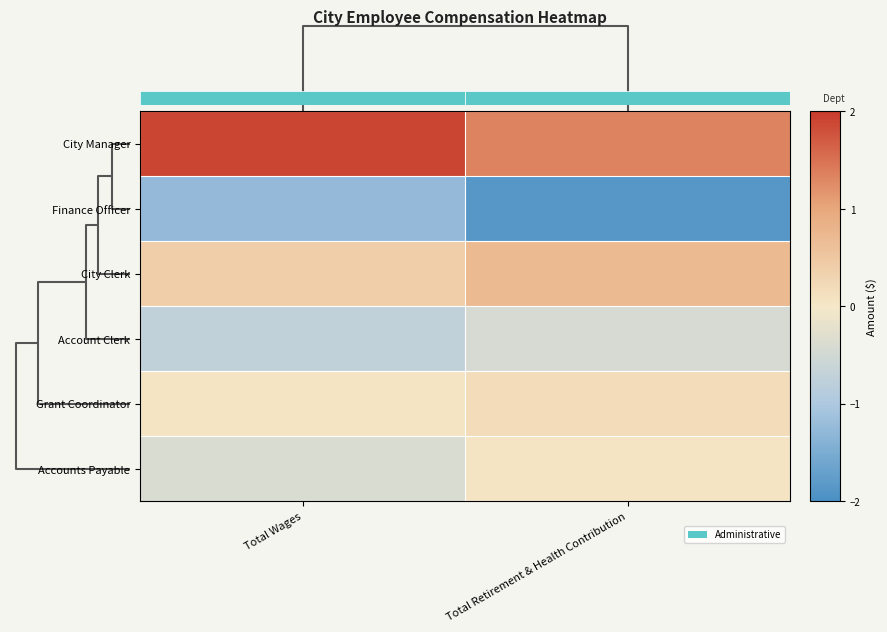

Between Total Wages and Total Retirement & Health Contribution, which series saw the biggest shift?

Finance Officer